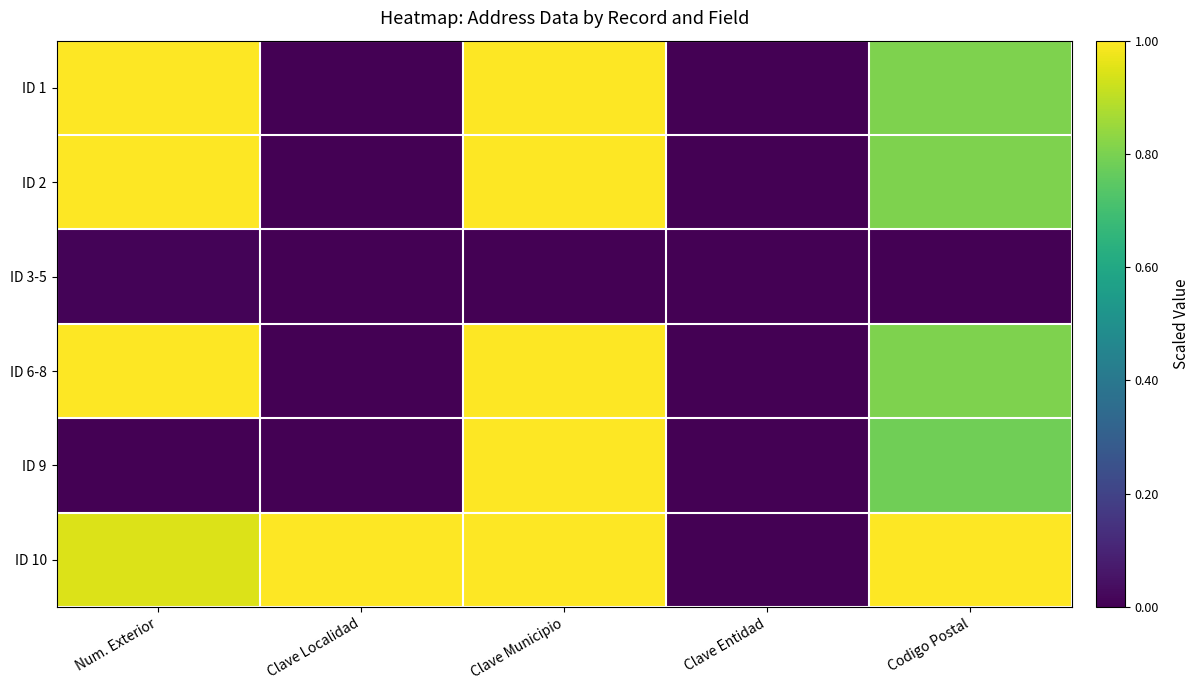

Between Num. Exterior and Codigo Postal, which is larger?

Num. Exterior